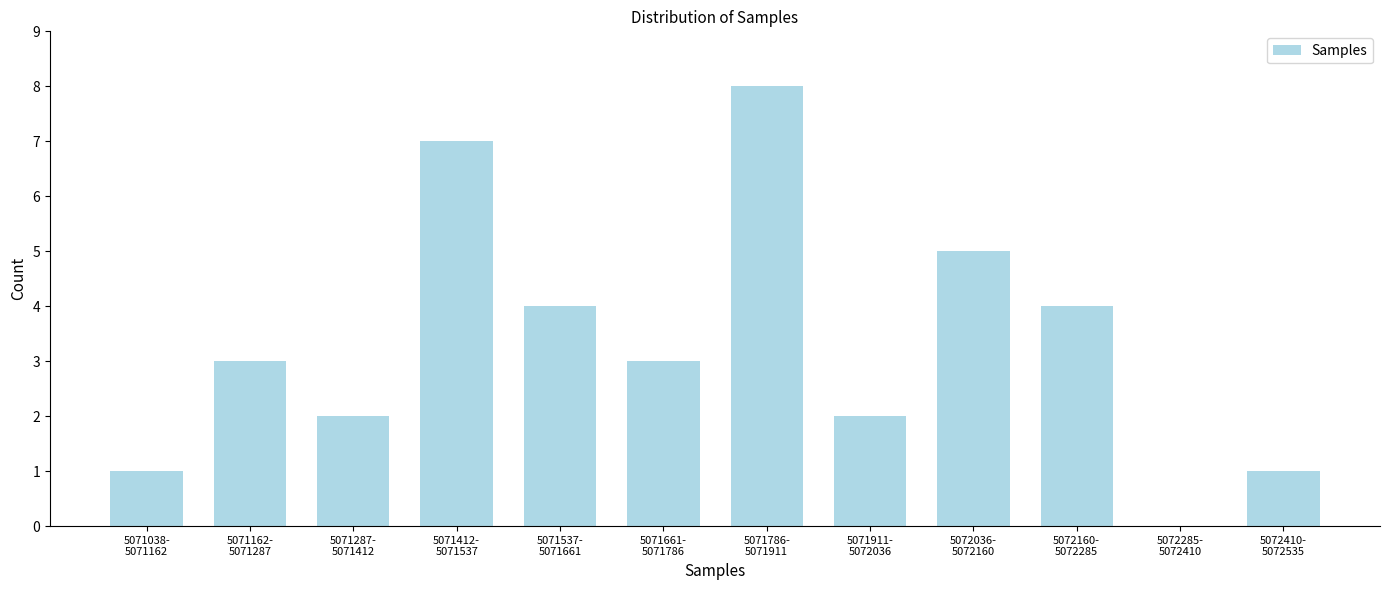

What is the greatest value displayed?

8